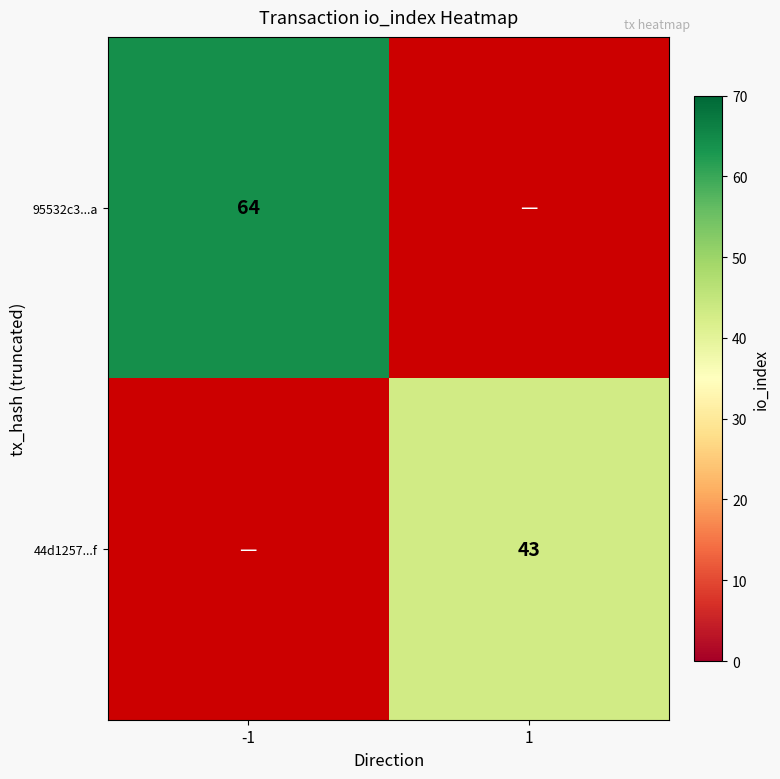

True or false: 95532c3...a has a value of 64 at -1.

True